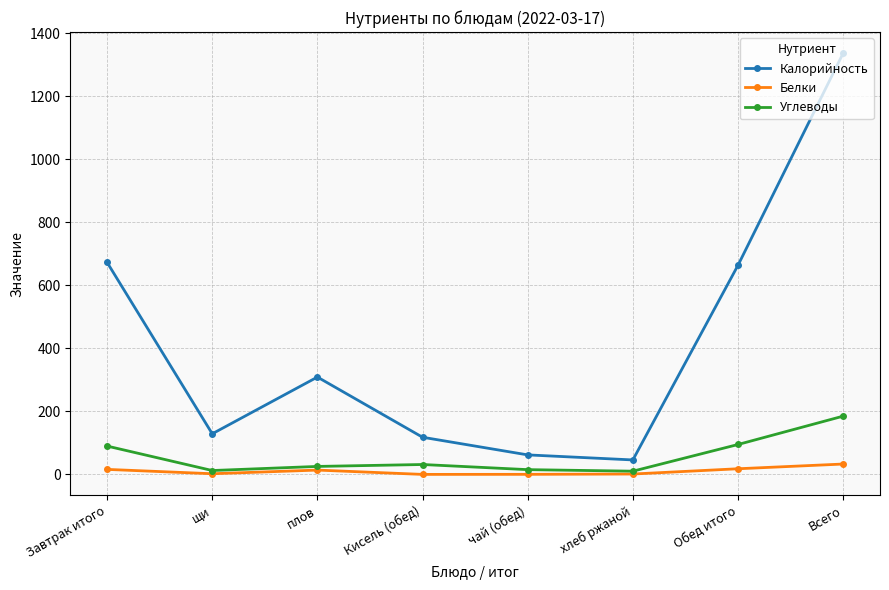

True or false: Калорийность and Белки cross at least once.

False